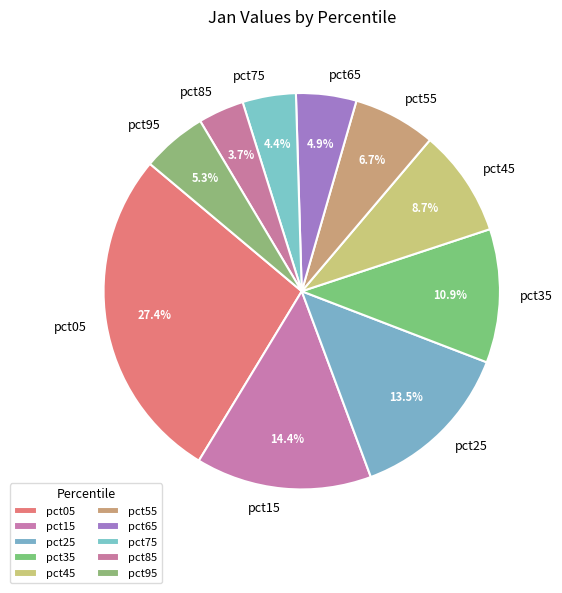

What is the smallest slice in the pie chart?

pct85